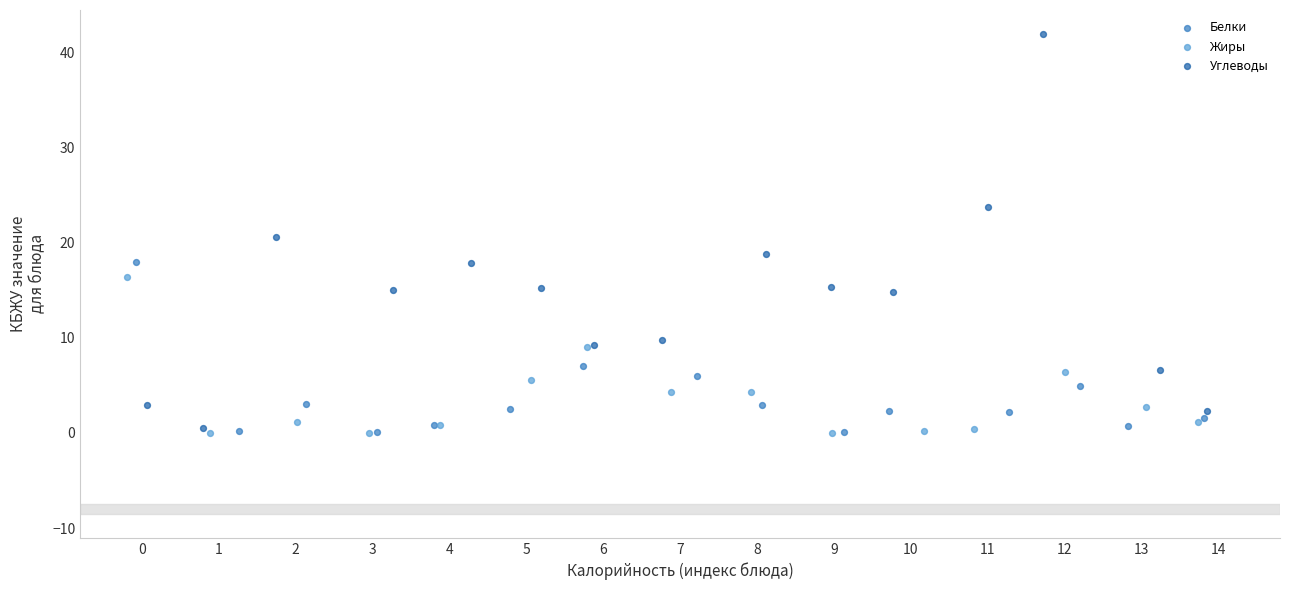

Which series has the widest spread of Y values?

Углеводы